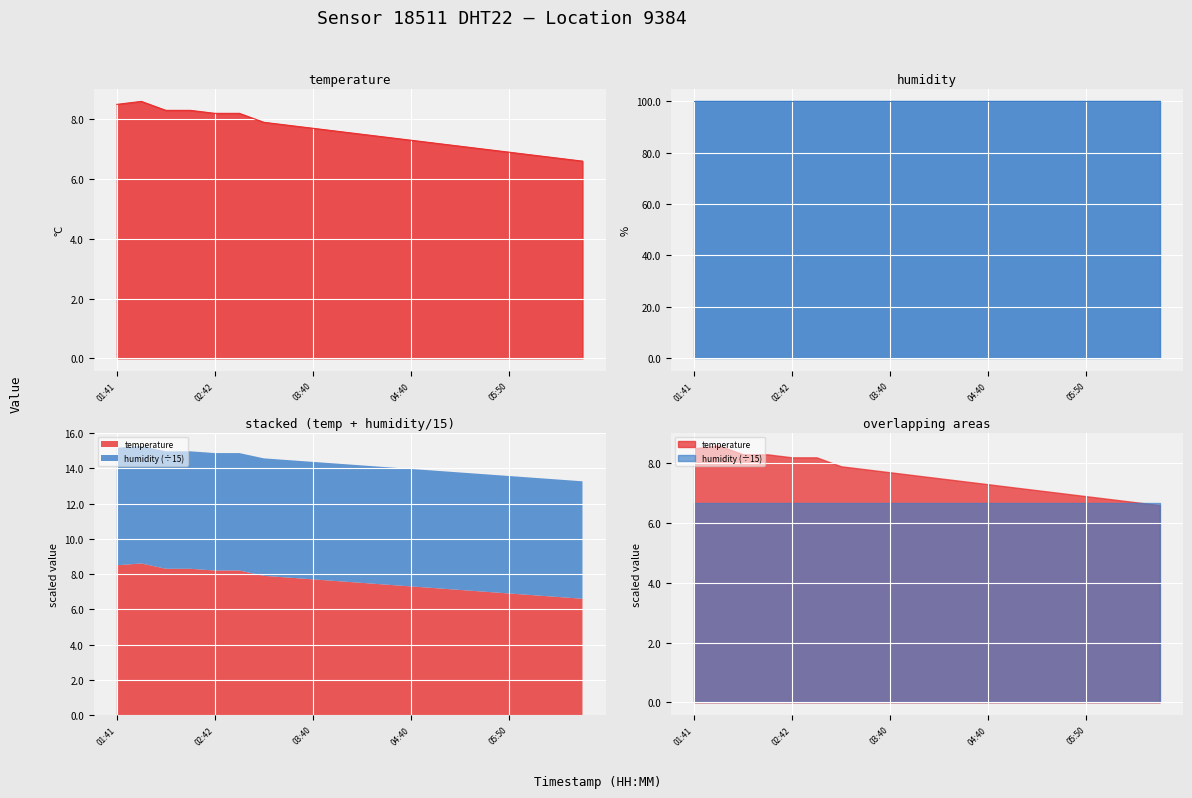

Rank the categories by value from lowest to highest.

06:50, 06:30, 06:10, 05:50, 05:30, 05:10, 04:55, 04:40, 04:25, 04:10, 03:55, 03:40, 03:24, 03:16, 02:42, 03:00, 02:07, 02:24, 01:41, 01:54